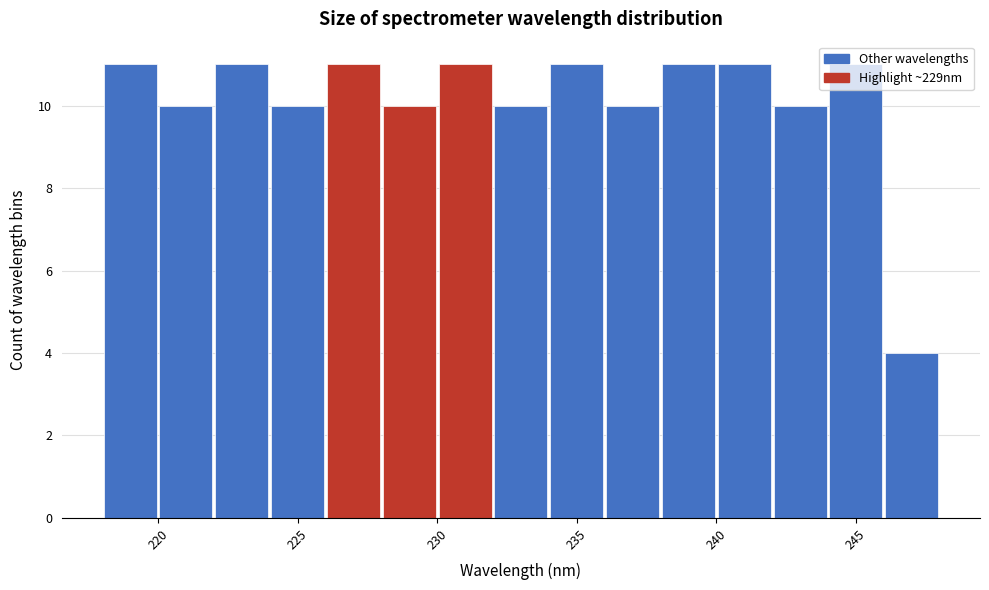

Reading left to right, transcribe this chart: for each bar, give the range it covers on the x-axis and its height. The values are not printed on the chart, so give them approximately, as read against the axis.

218 to 220: 11
220 to 222: 10
222 to 224: 11
224 to 226: 10
226 to 228: 11
228 to 230: 10
230 to 232: 11
232 to 234: 10
234 to 236: 11
236 to 238: 10
238 to 240: 11
240 to 242: 11
242 to 244: 10
244 to 246: 11
246 to 248: 4